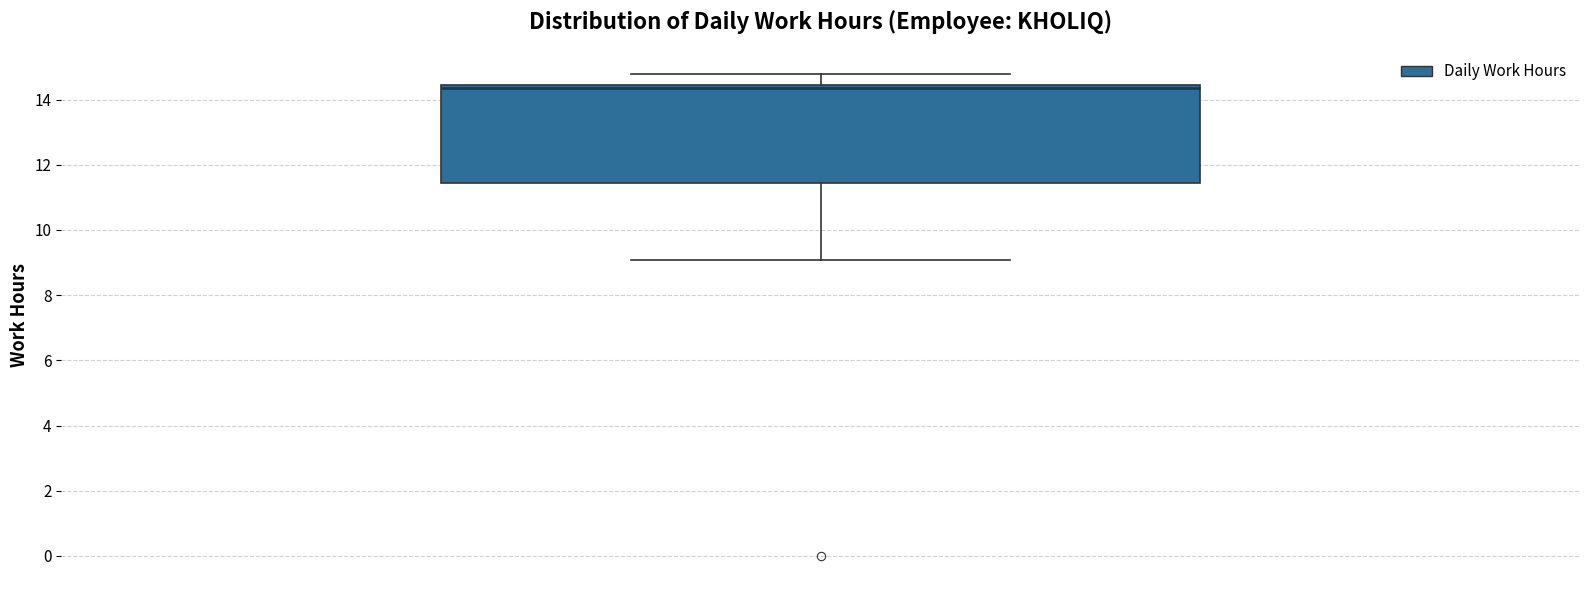

Transcribe this box plot: give where the median line is, the range the box spans, and where the two whiskers end, as read against the y-axis. The values are not printed on the chart, so give them approximately, as read against the axis.

median 14.4 (just below the box's upper edge), box 11.4 to 14.4, whiskers 9.0 to 14.8